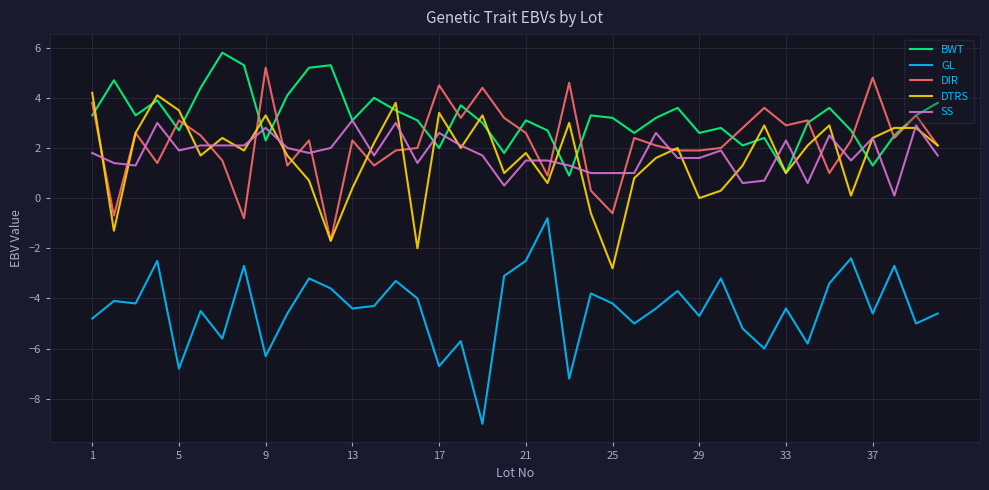

True or false: GL has more than 0 points higher than both neighbors.

True